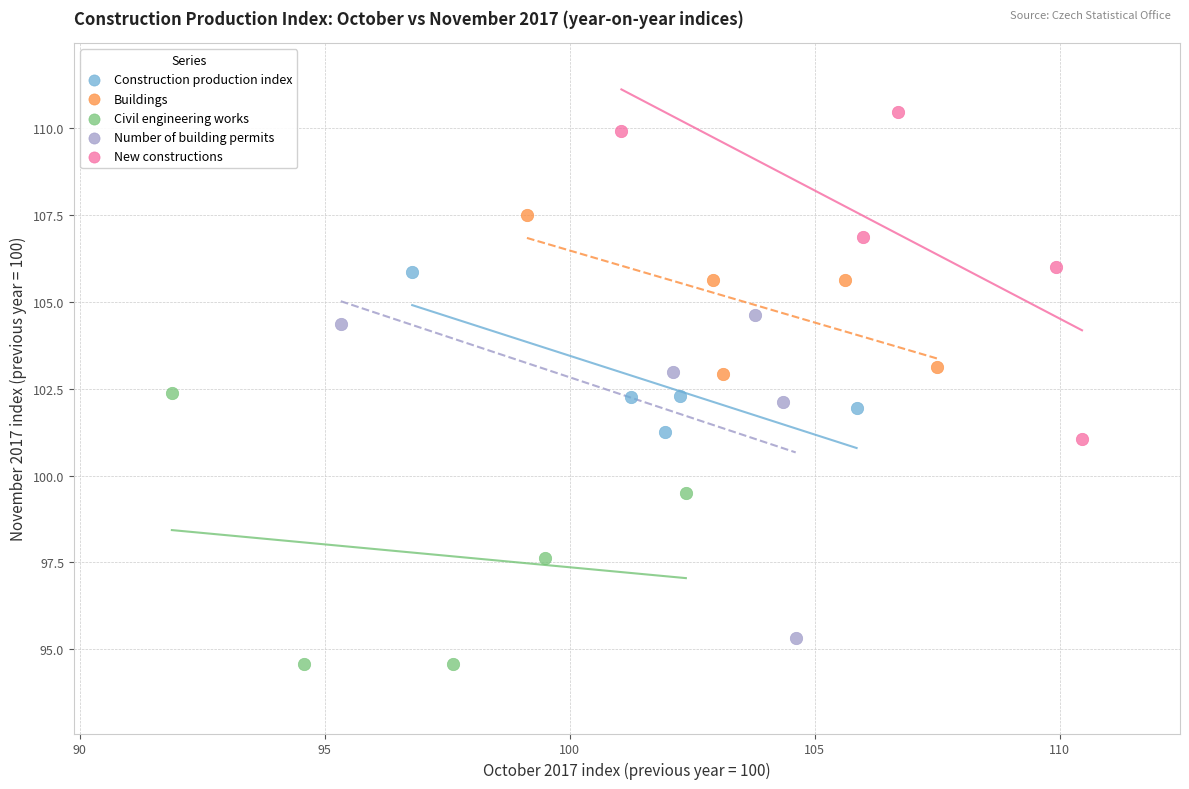

Which series contains the highest Y value?

New constructions